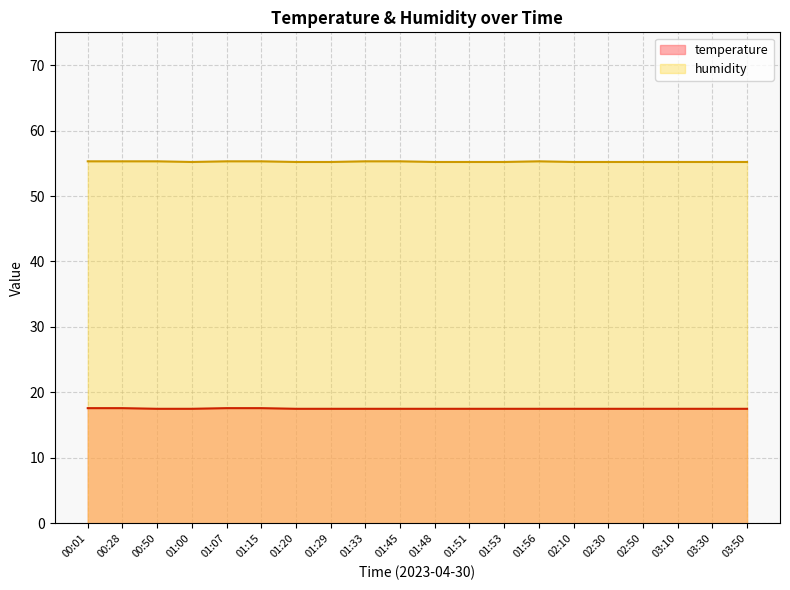

How many distinct data groups are displayed?

2